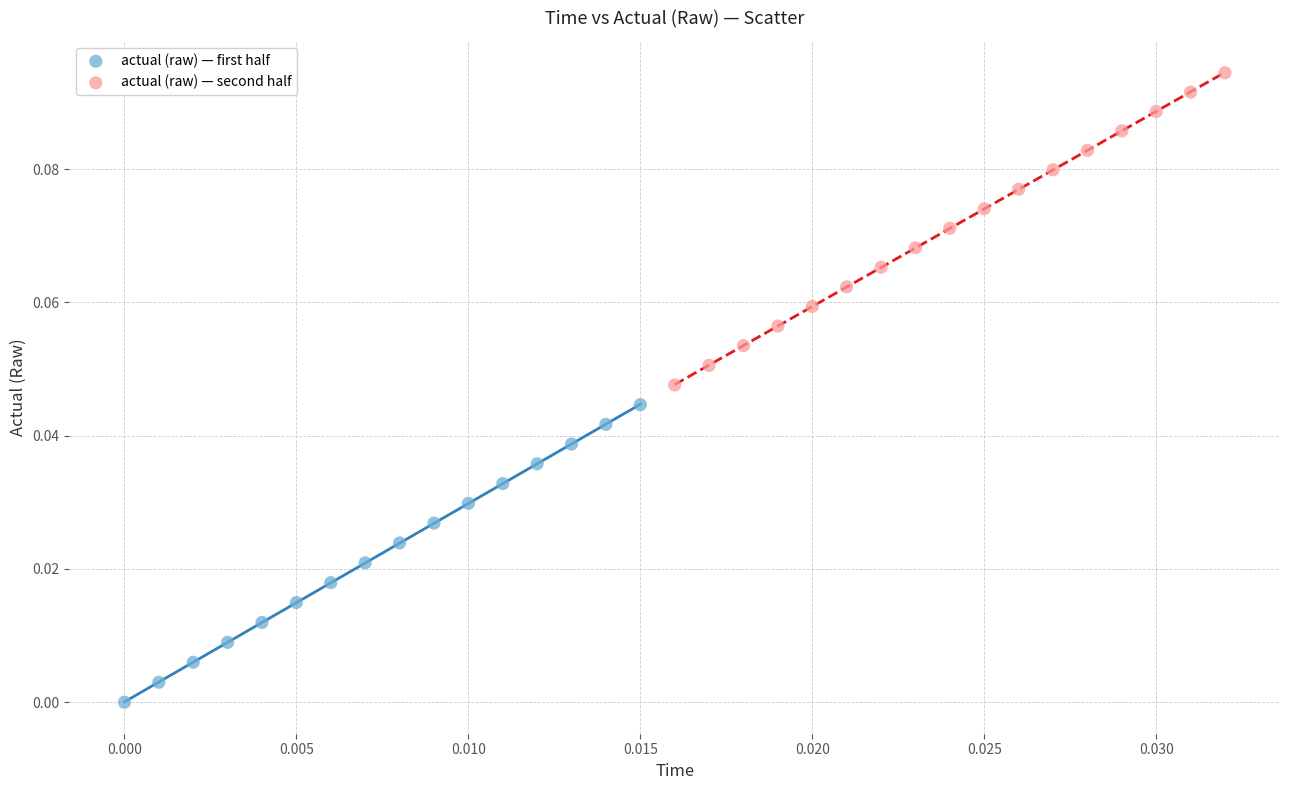

Which series reaches the maximum Y coordinate?

actual (raw) — second half